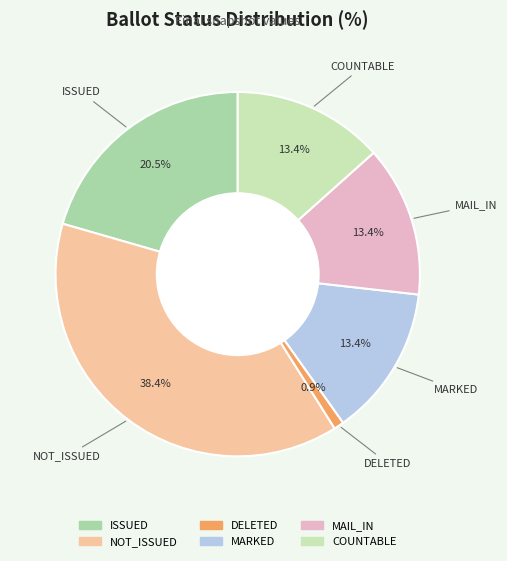

Does any single category account for the majority?

No